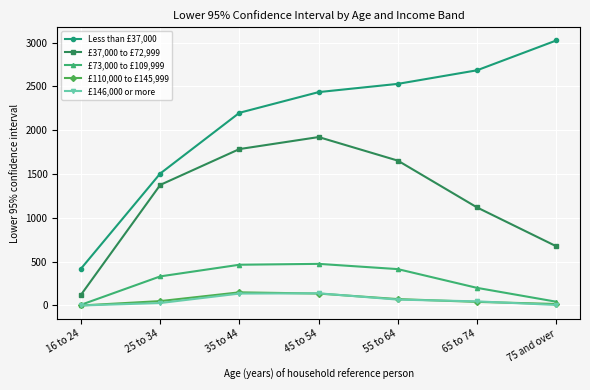

Which series has the largest total across all categories?

Less than £37,000